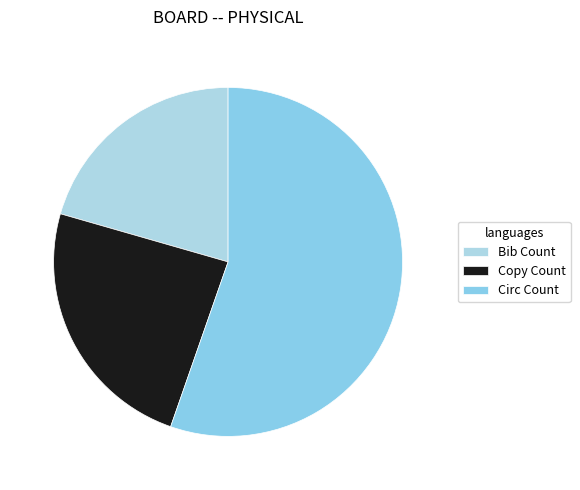

Approximately how many times larger is the value at Copy Count compared to Bib Count?

1.2